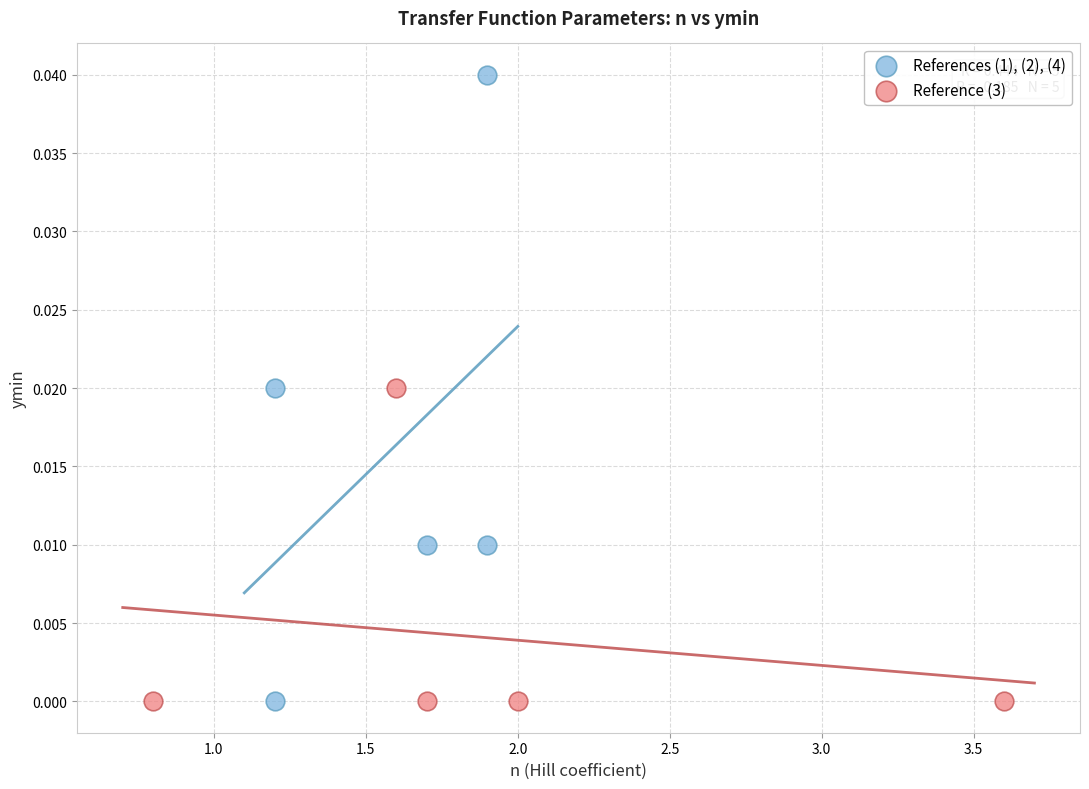

Which series has the widest spread of Y values?

References (1), (2), (4)